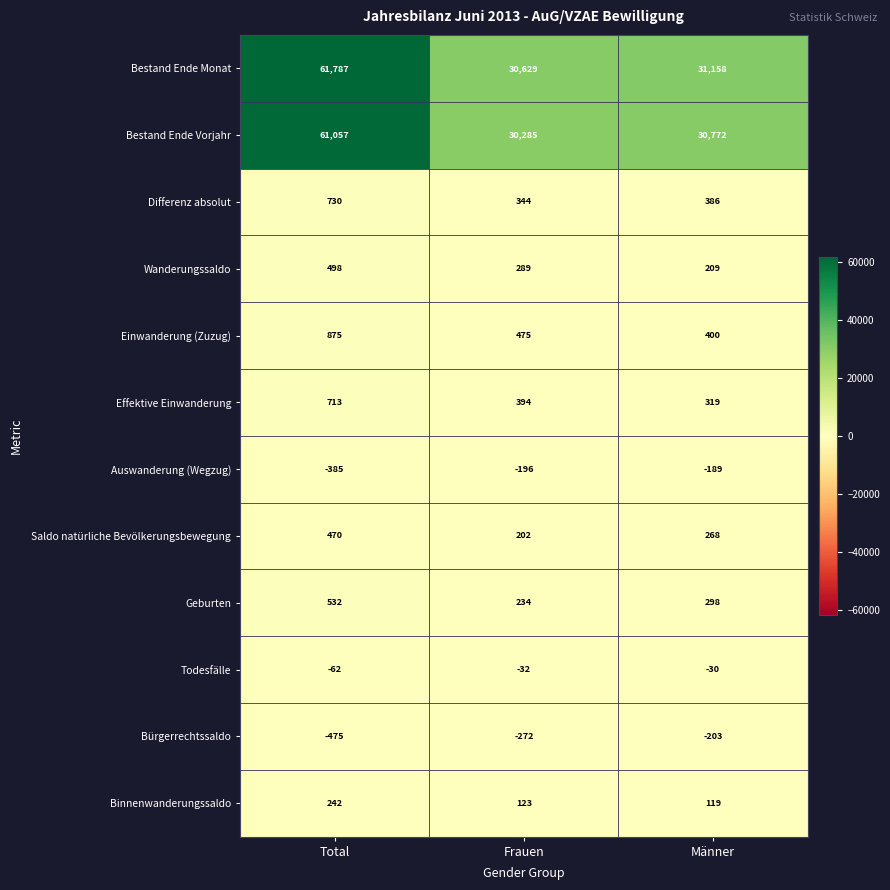

How many data points does each series have?

3